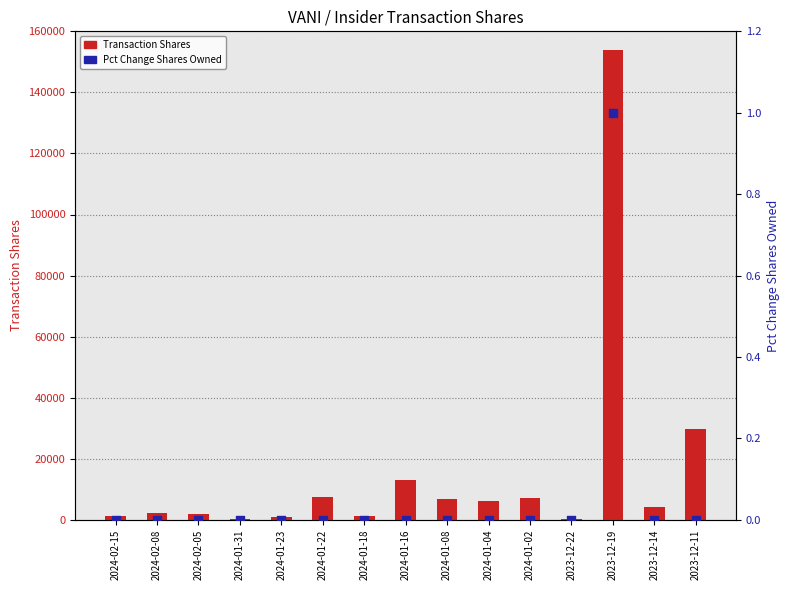

Which series has the largest total across all categories?

Transaction Shares